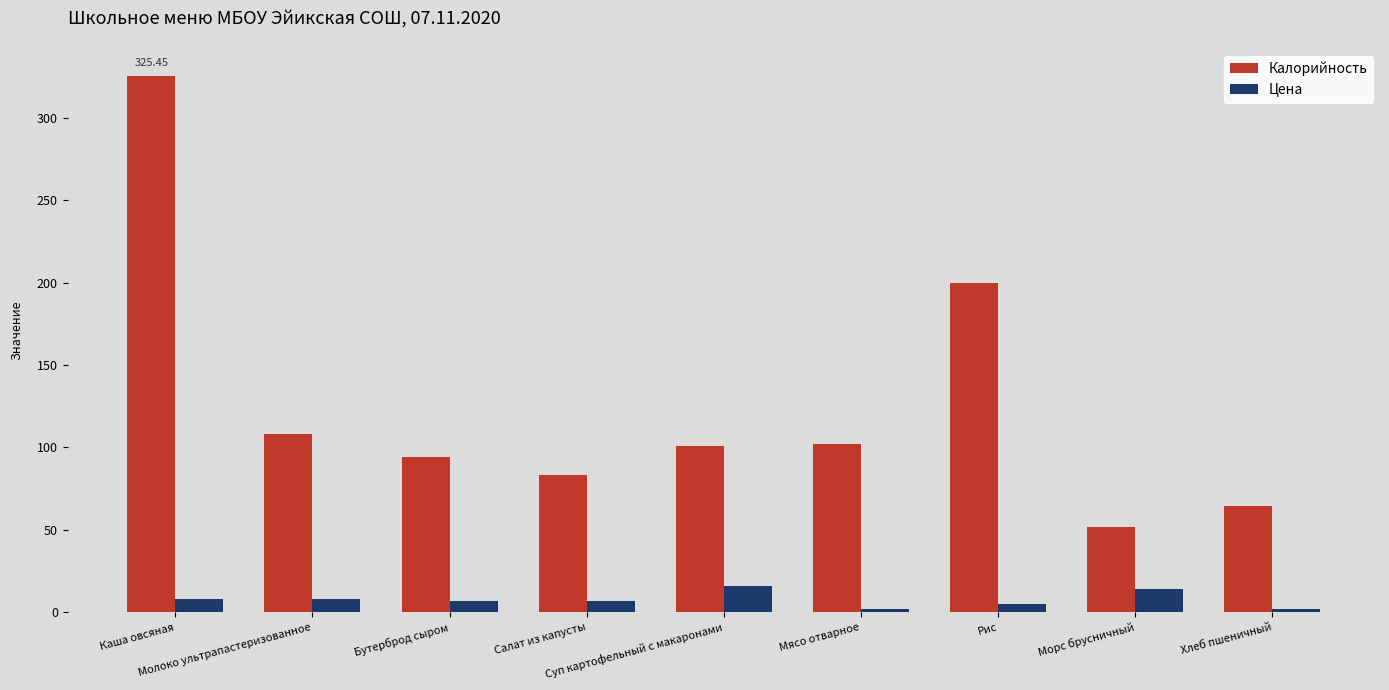

What is the average value of the Цена series?

7.7